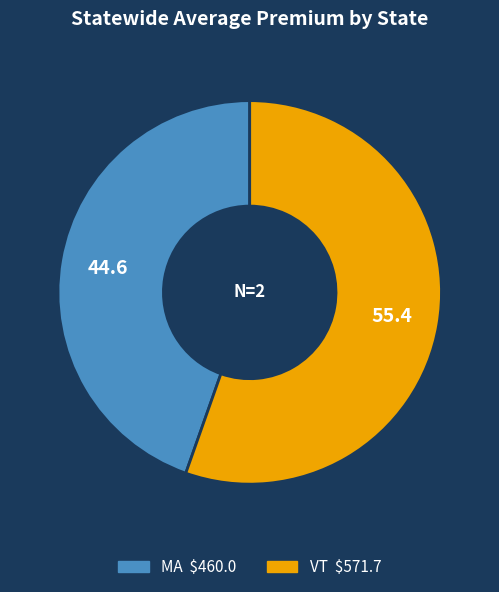

Do VT and MA together represent more than half of the pie?

Yes